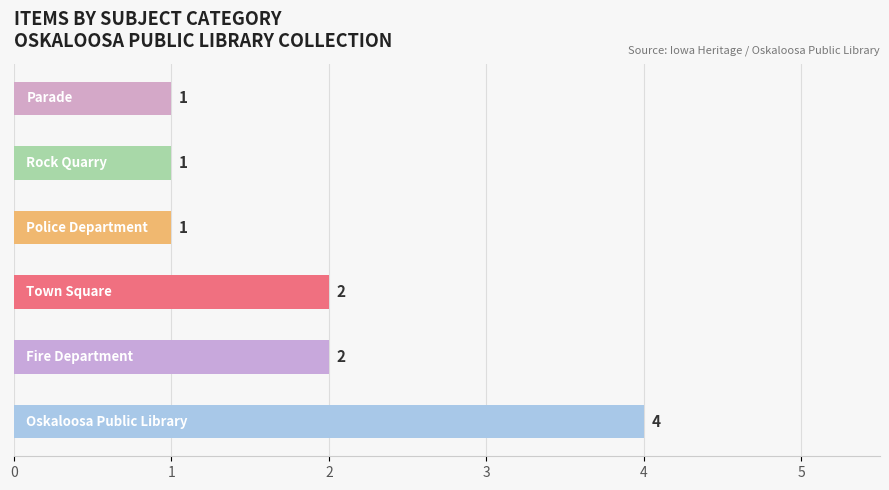

What is the difference between the maximum and second lowest values?

3